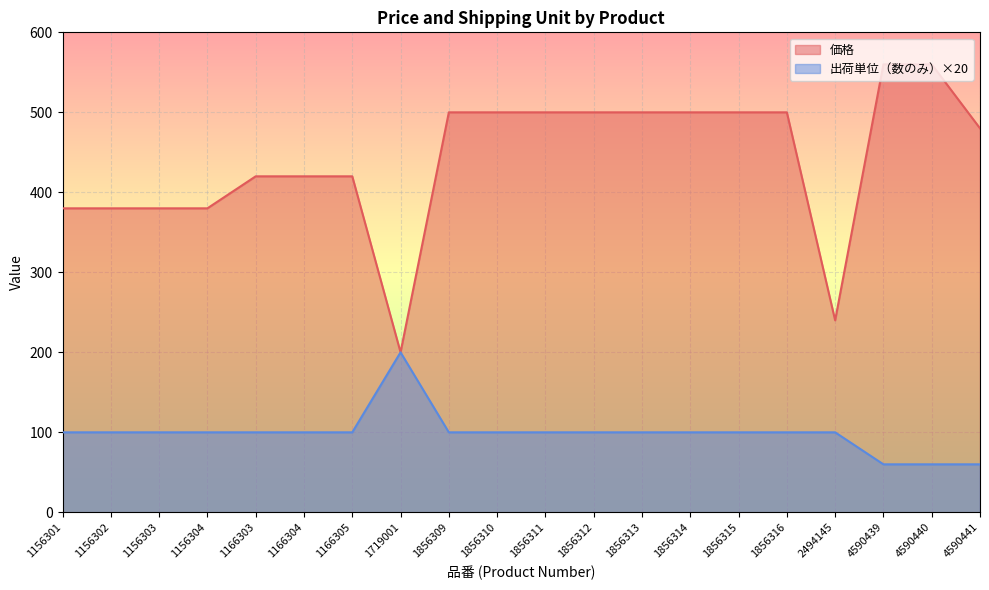

How many lines are shown in the chart?

2